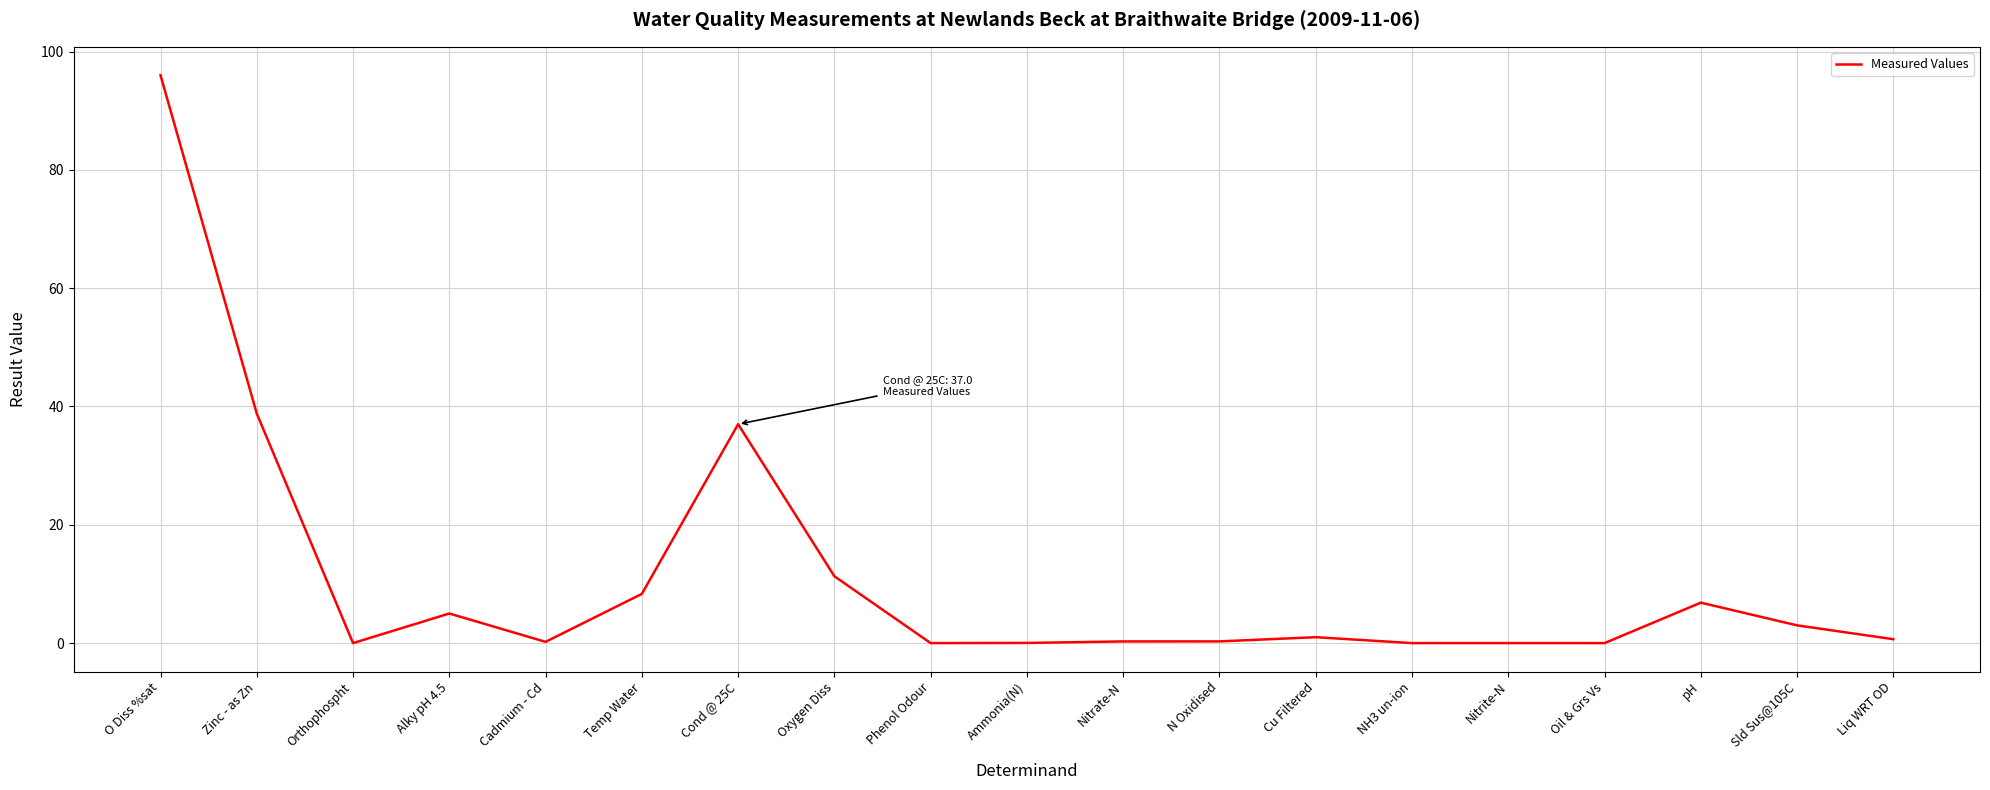

What is the change in value from Nitrate-N to NH3 un-ion?

-0.3